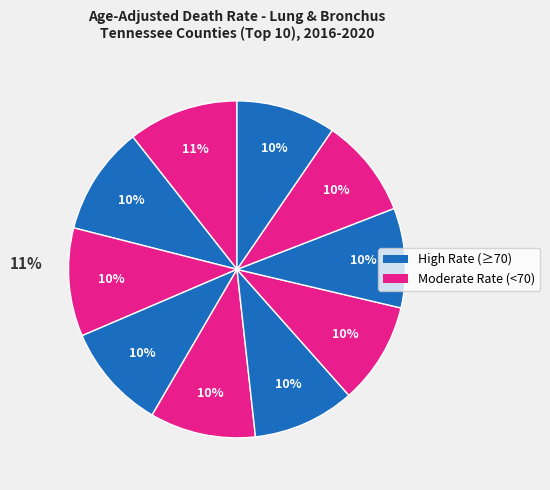

Does any single category account for the majority?

No